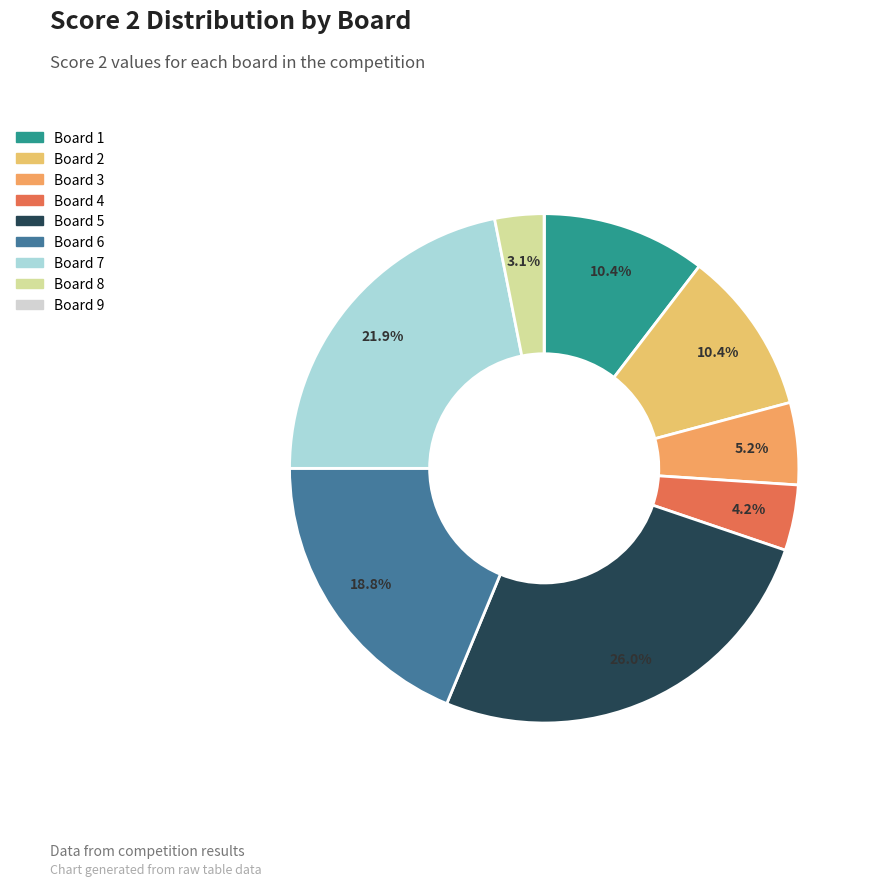

Is there any slice that represents more than half of the pie?

No